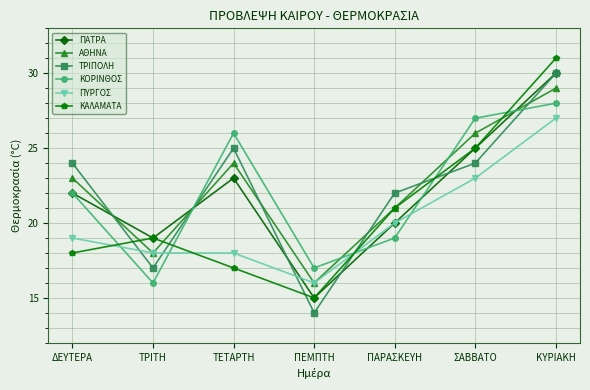

In ΤΡΙΠΟΛΗ, how many points are higher than both neighbors (excluding endpoints)?

1